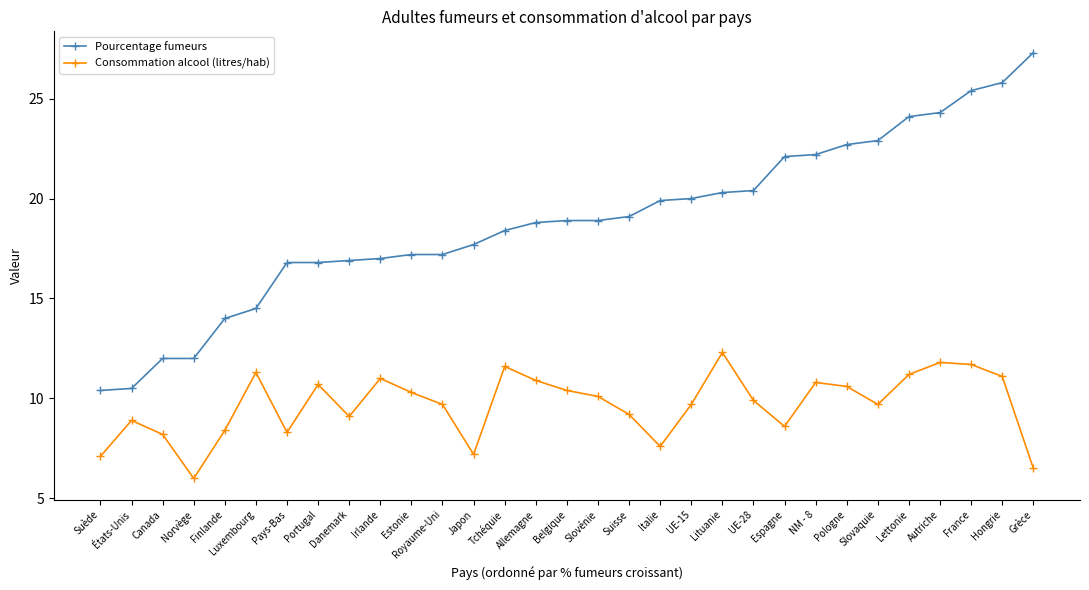

What is the label of the 24th point from the left?

NM - 8